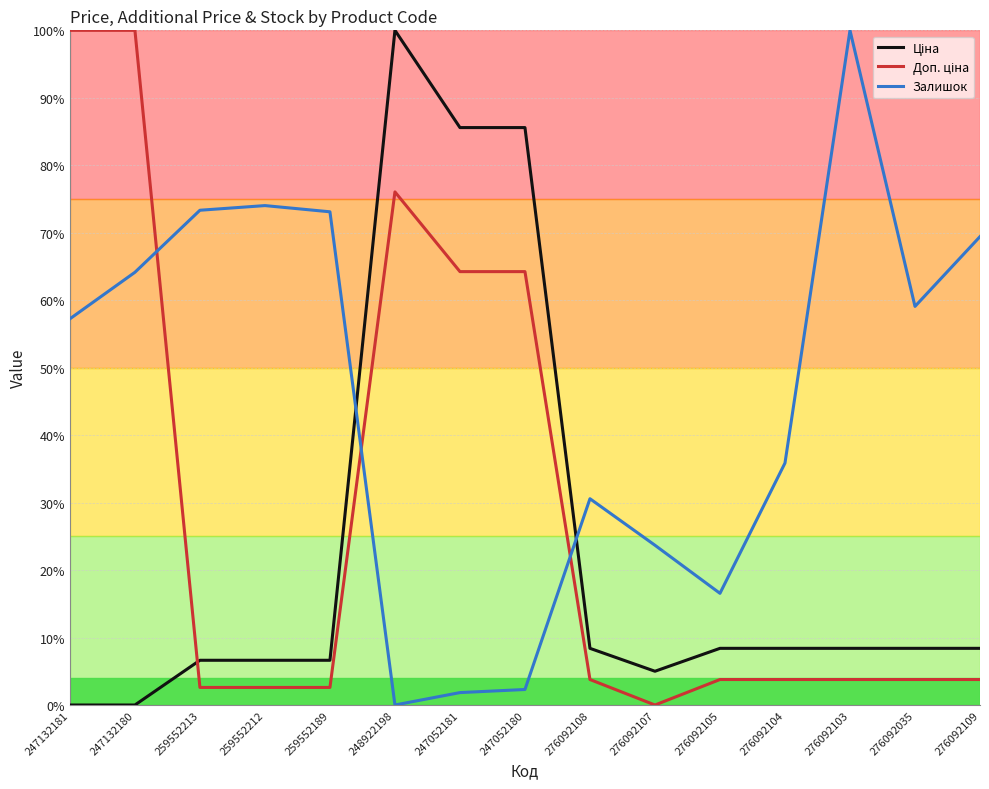

The Доп. ціна series shows 0.0 at 259552212. True or false?

False